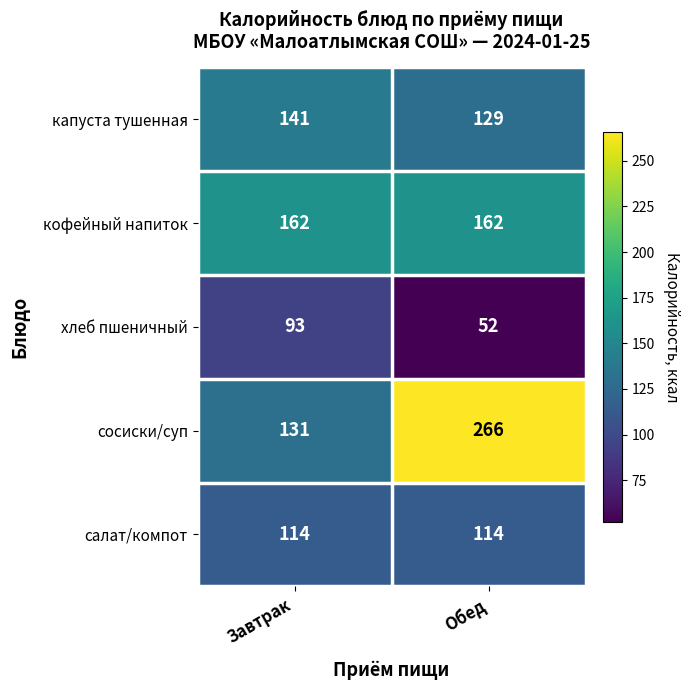

At which category does the chart reach its peak across all series?

Обед